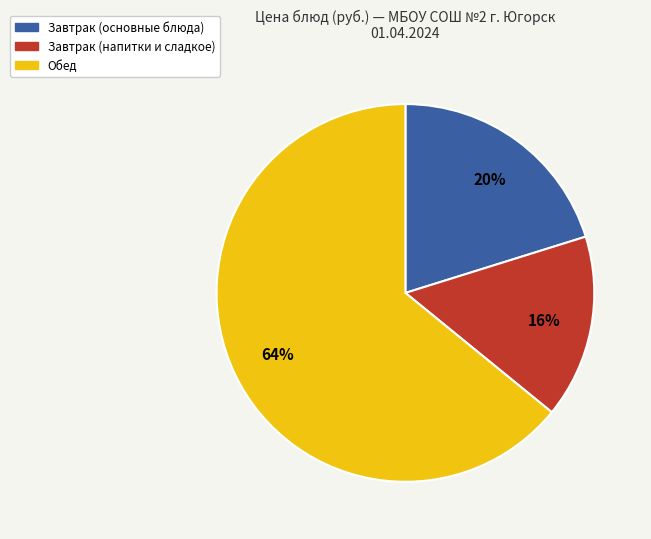

Is there any slice that represents more than half of the pie?

Yes